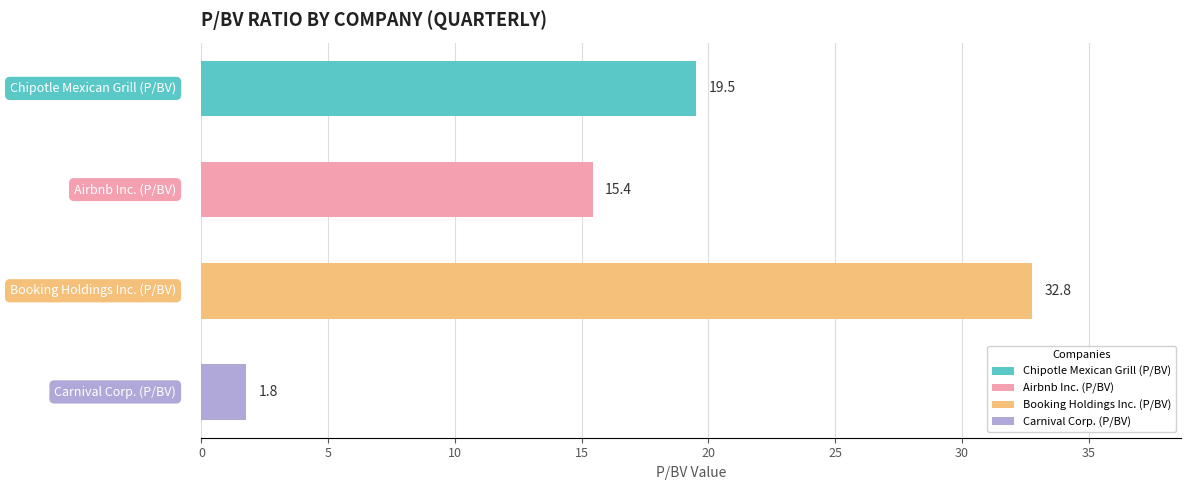

What is the value of the 4th bar from the top?

1.8